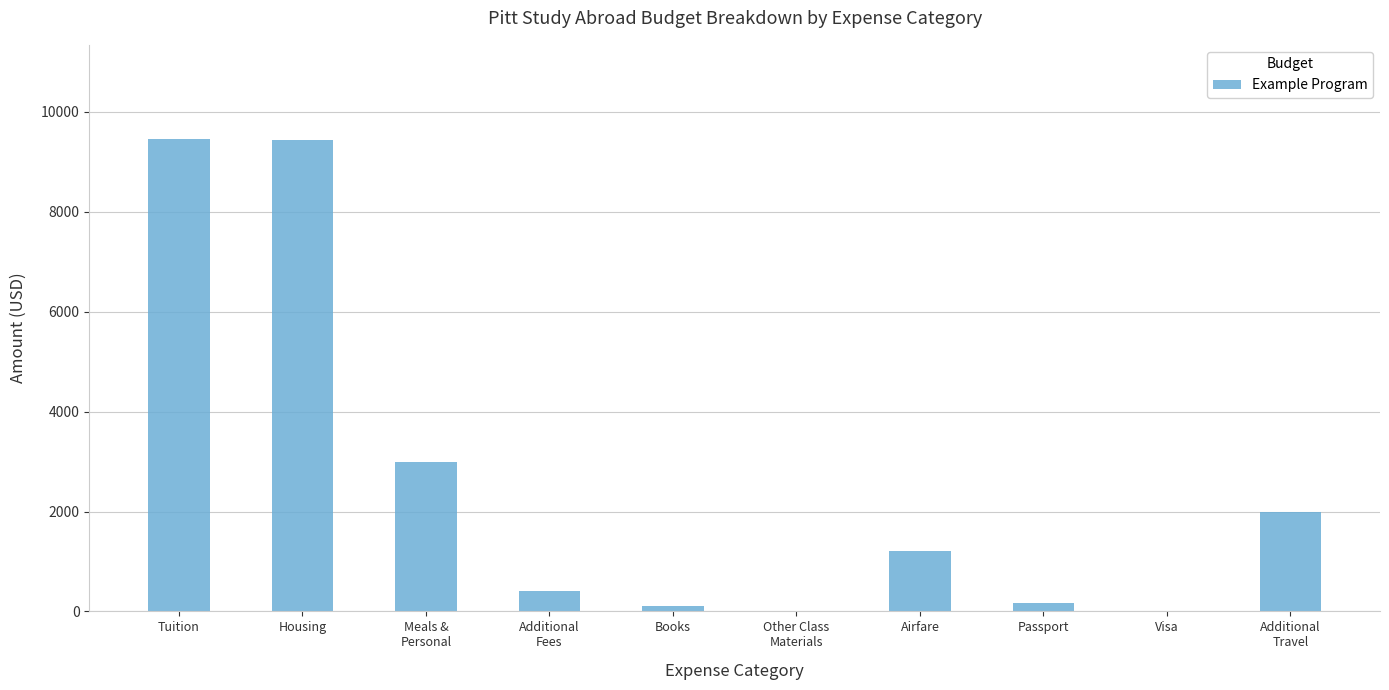

What is the greatest value displayed?

9454